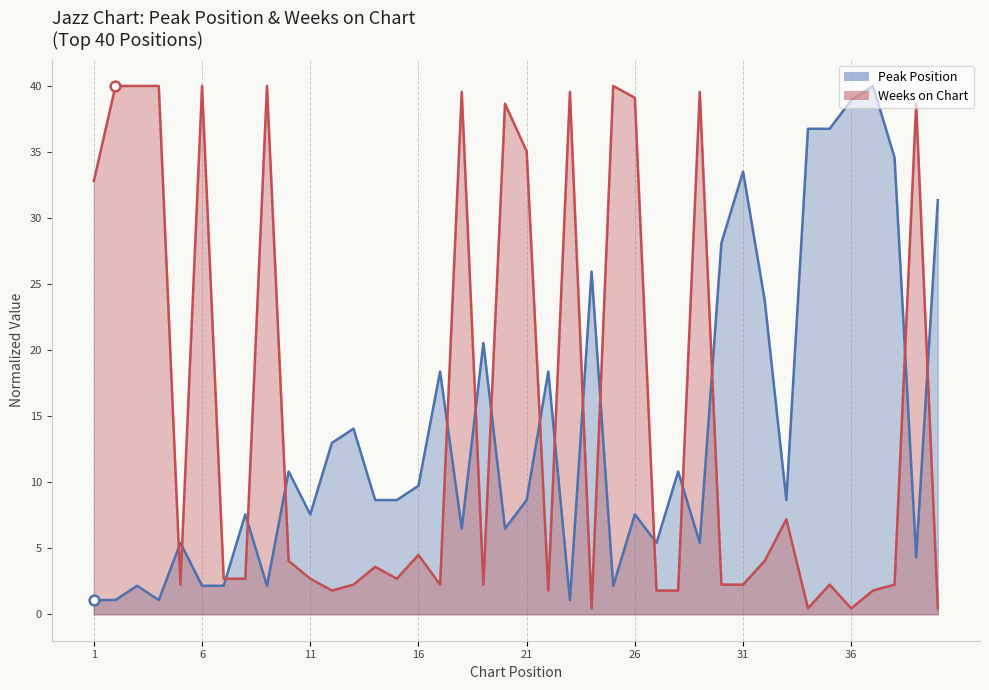

Does the chart display data point markers on the line(s)?

No